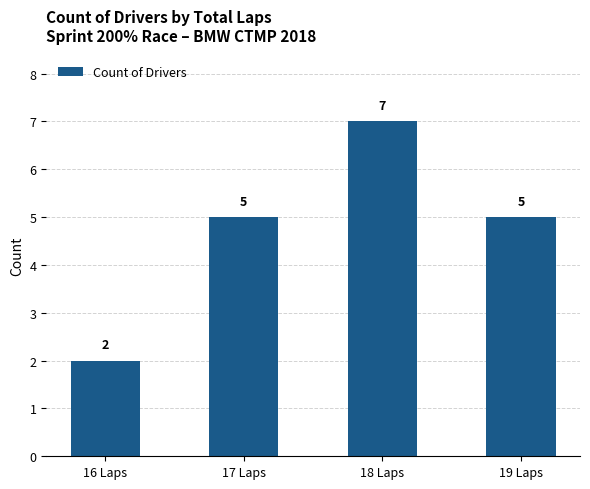

How many data points does each series have?

4